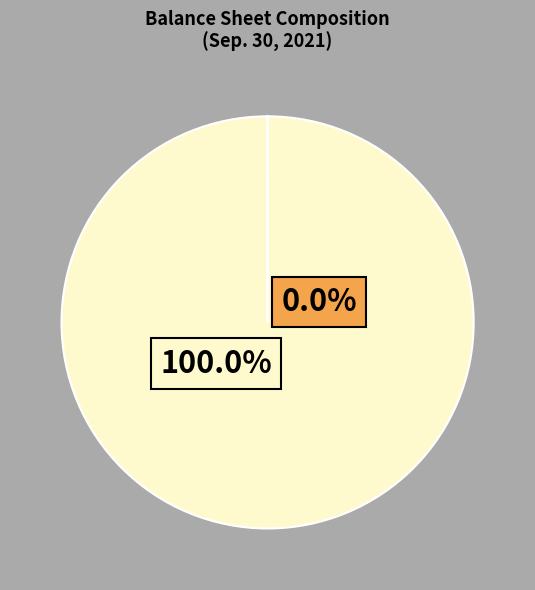

How many slices are in this pie chart?

2